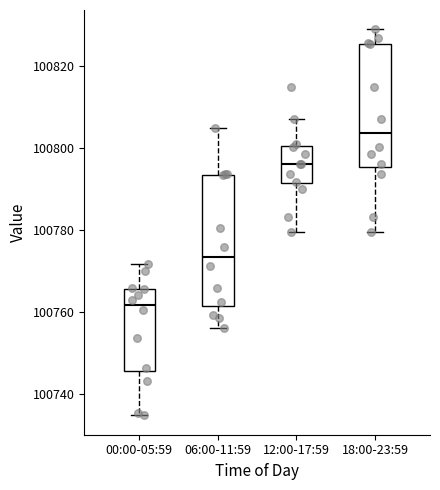

Reading left to right, read every box against the y-axis: the position of its median line, the range the box covers, and the ends of its whiskers. The values are not printed on the chart, so give them approximately, as read against the axis.

00:00-05:59: median 100762, box 100746 to 100766, whiskers 100734 to 100772
06:00-11:59: median 100774, box 100762 to 100794, whiskers 100756 to 100804
12:00-17:59: median 100796, box 100792 to 100800, whiskers 100780 to 100808
18:00-23:59: median 100804, box 100796 to 100826, whiskers 100780 to 100830